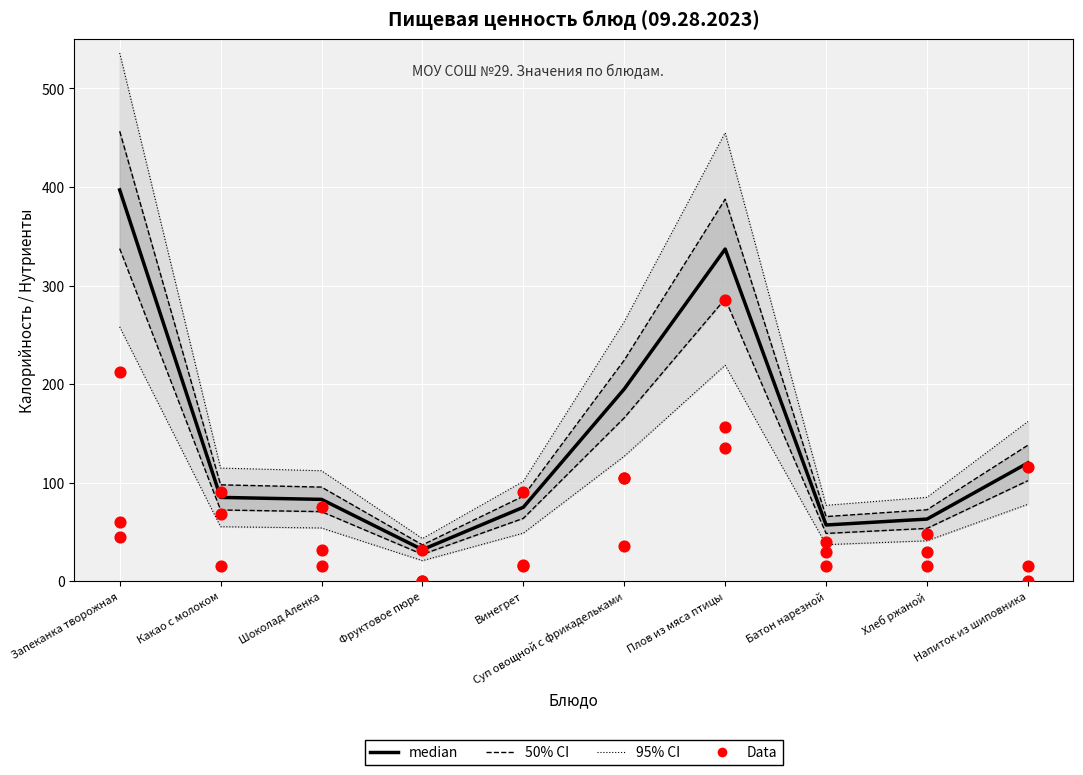

Which series has the widest spread of Y values?

median